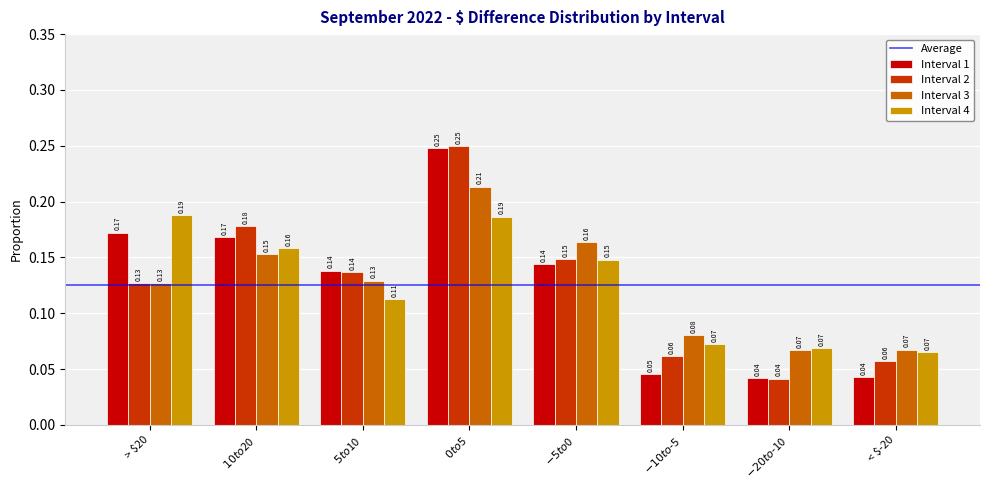

At how many categories does at least one series exceed 0?

8